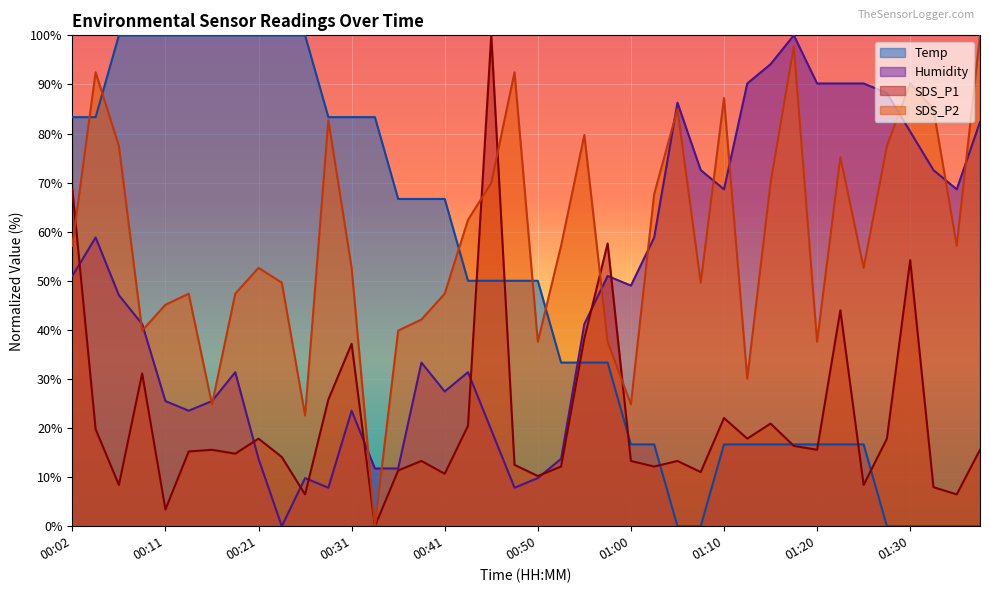

What is the highest value of the SDS_P1 series?

100.0